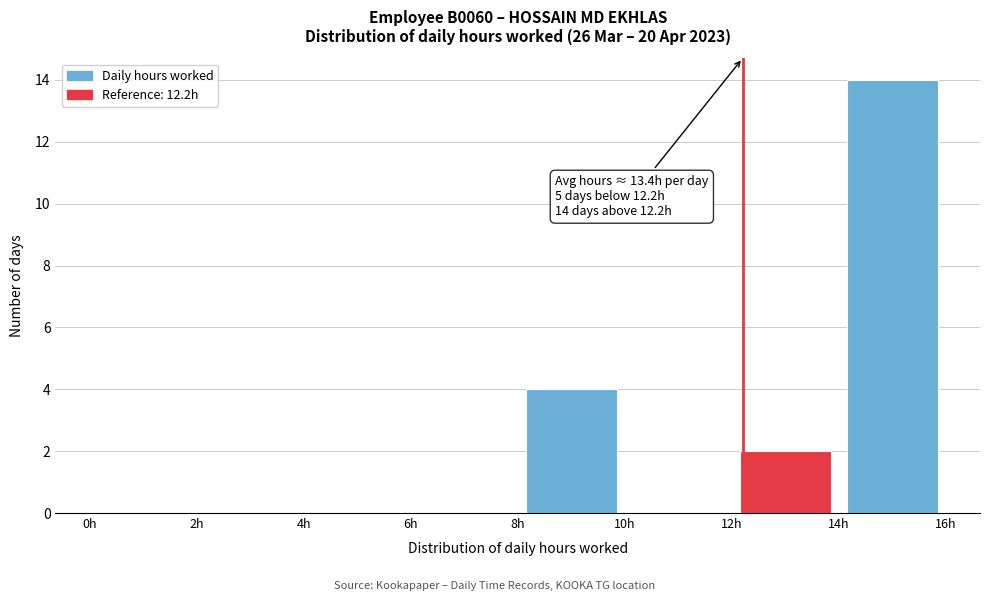

Which range on the x-axis has the tallest bar?

14 to 16